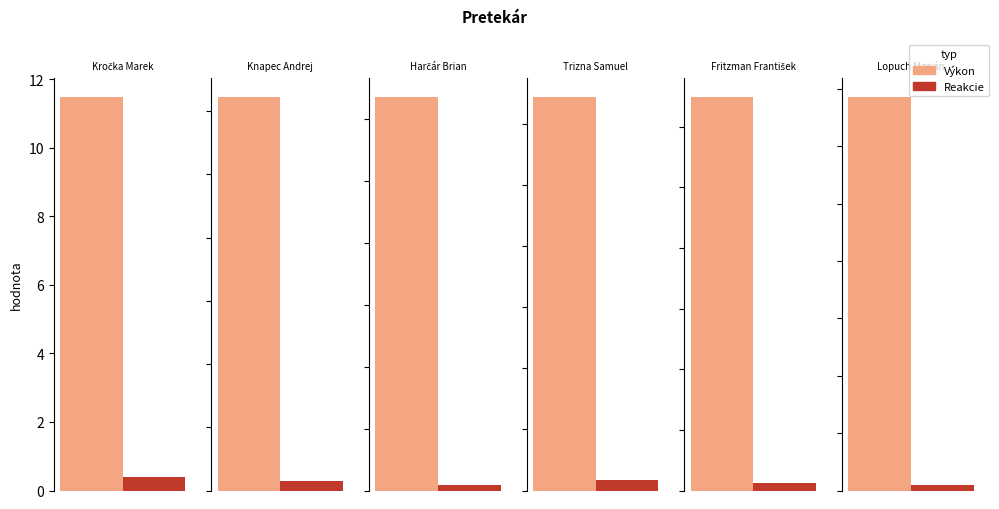

What is the difference between the Výkon values at Lopuch Marián and Knapec Andrej?

1.3